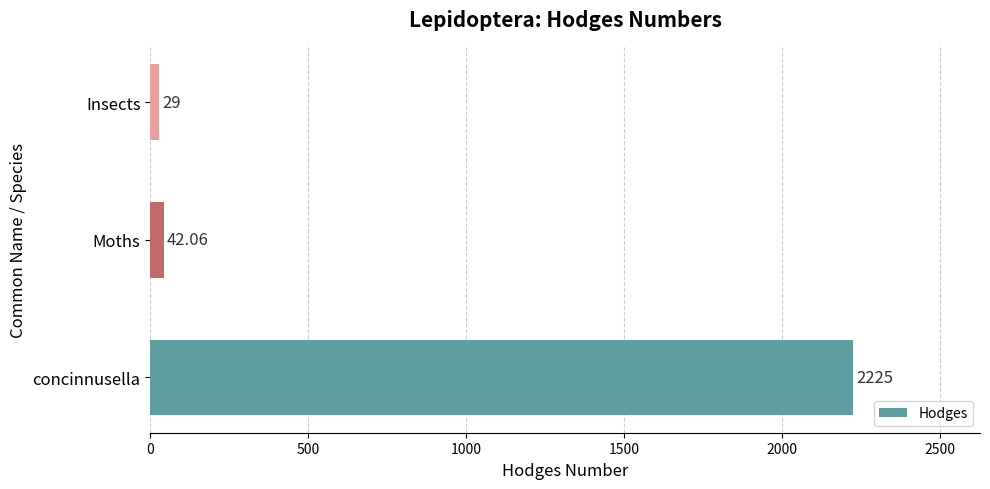

What is the difference between the second highest and minimum values?

13.1